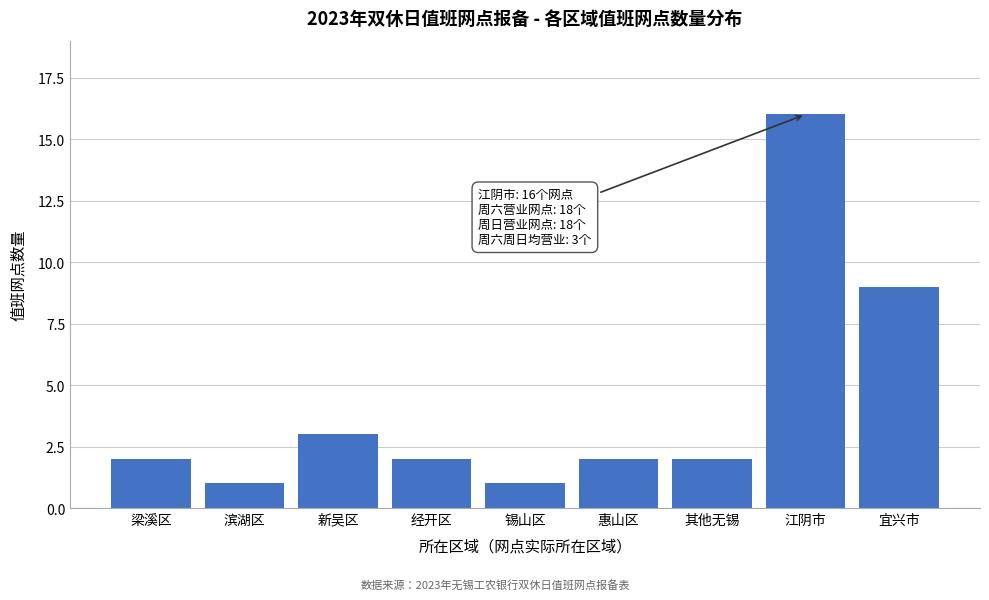

Reading left to right, transcribe all the data shown in this chart.

2	1	3	2	1	2	2	16	9